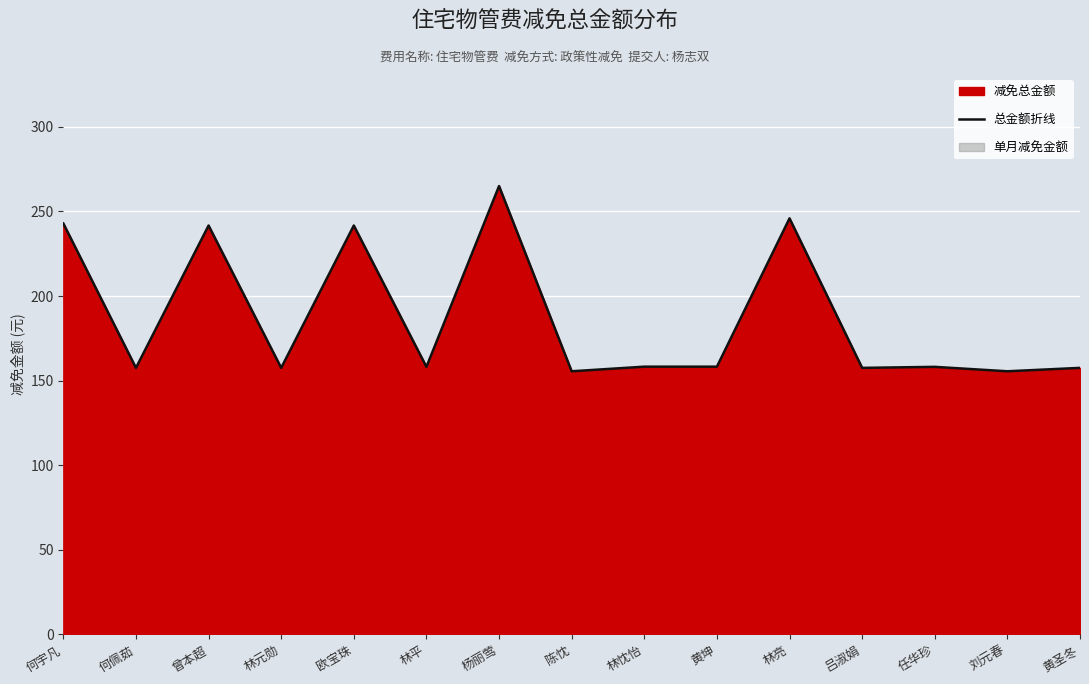

What position from the right is 欧宝珠?

11